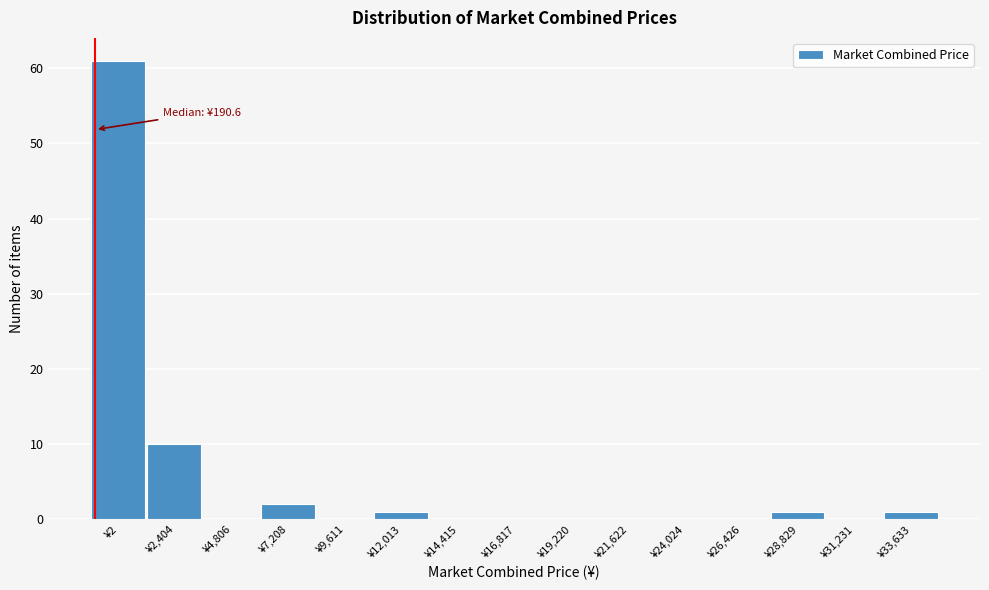

Reading left to right, what are all the values shown in this chart?

¥2=61	¥2,404=10	¥4,806=0	¥7,208=2	¥9,611=0	¥12,013=1	¥14,415=0	¥16,817=0	¥19,220=0	¥21,622=0	¥24,024=0	¥26,426=0	¥28,829=1	¥31,231=0	¥33,633=1